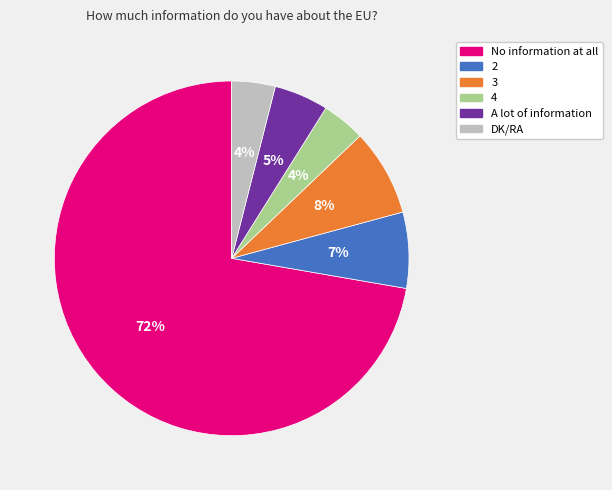

Which category accounts for the majority?

No information at all